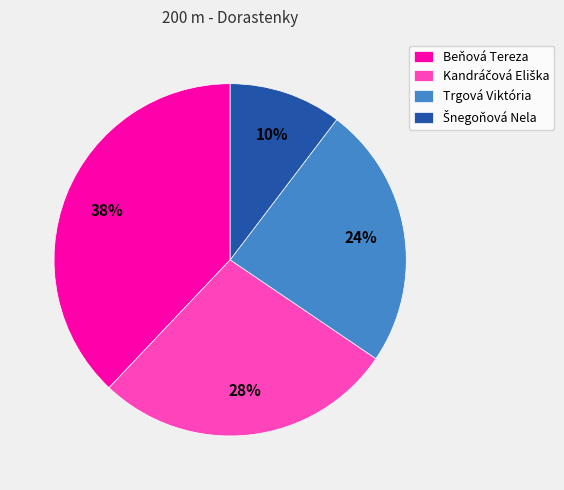

Approximately how many times larger is the value at Trgová Viktória compared to Beňová Tereza?

0.6